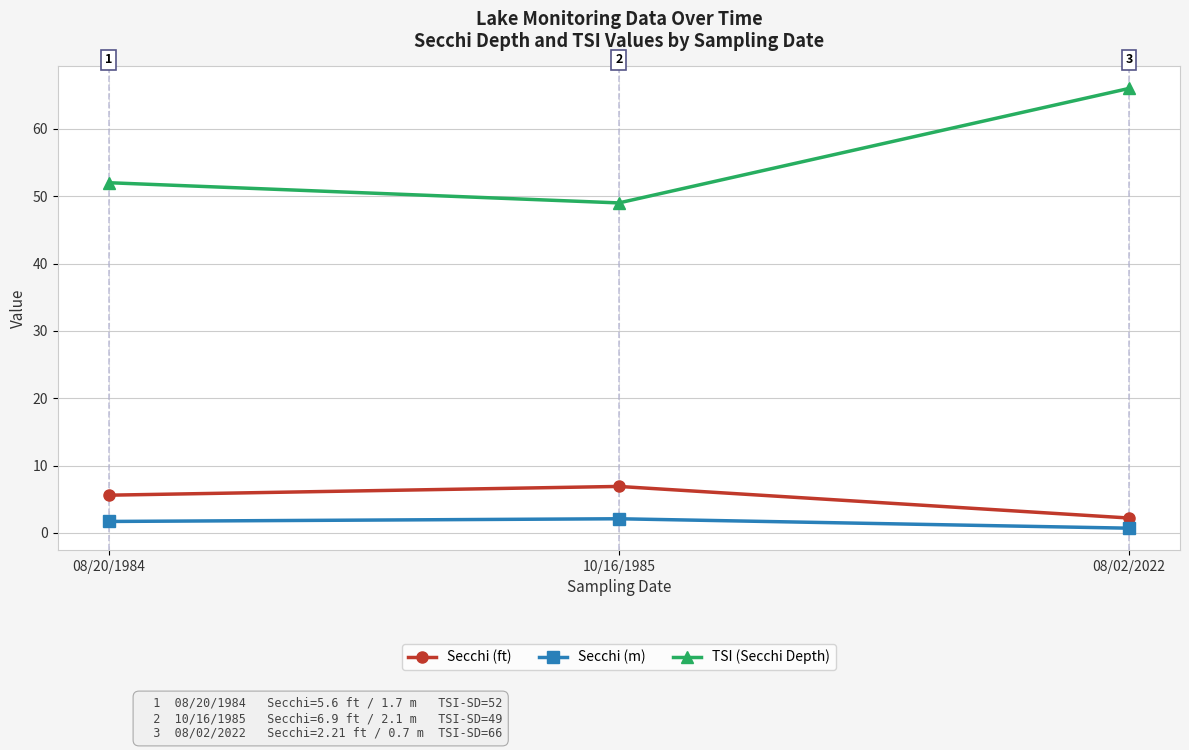

Reading left to right, what are all the values shown in this chart?

Secchi (ft): 5.6	6.9	2.2
Secchi (m): 1.7	2.1	0.7
TSI (Secchi Depth): 52.0	49.0	66.0